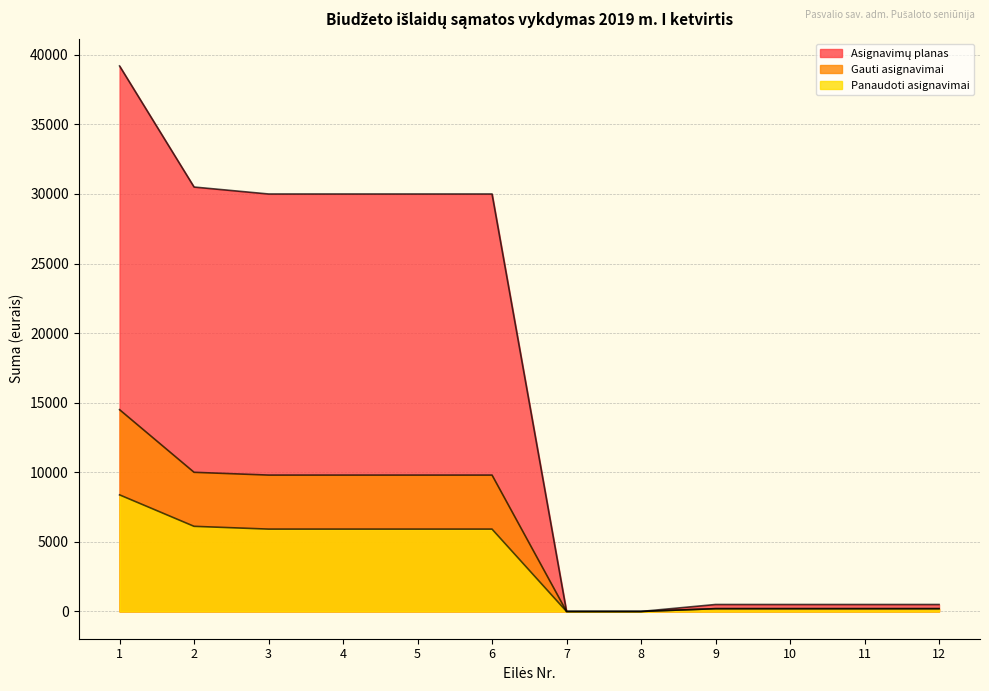

Which category has the lowest value in the Panaudoti asignavimai series?

7